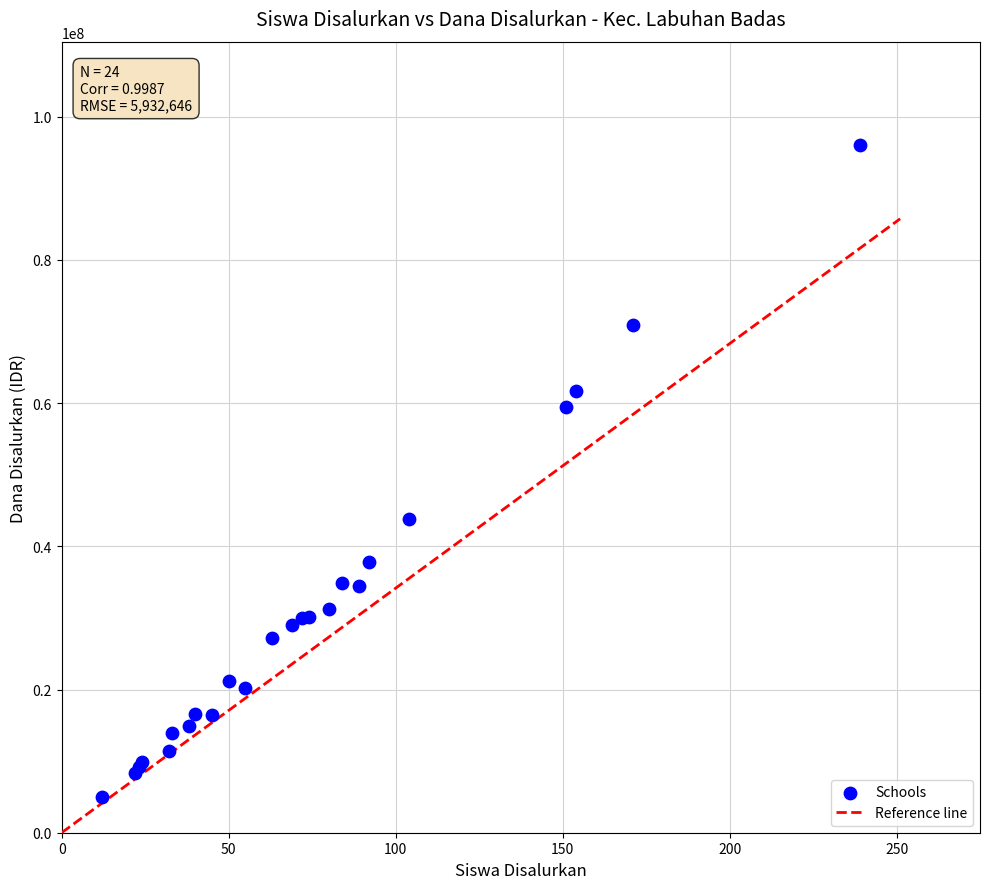

What Y value in the scatter plot is closest to 50512500?

43875000